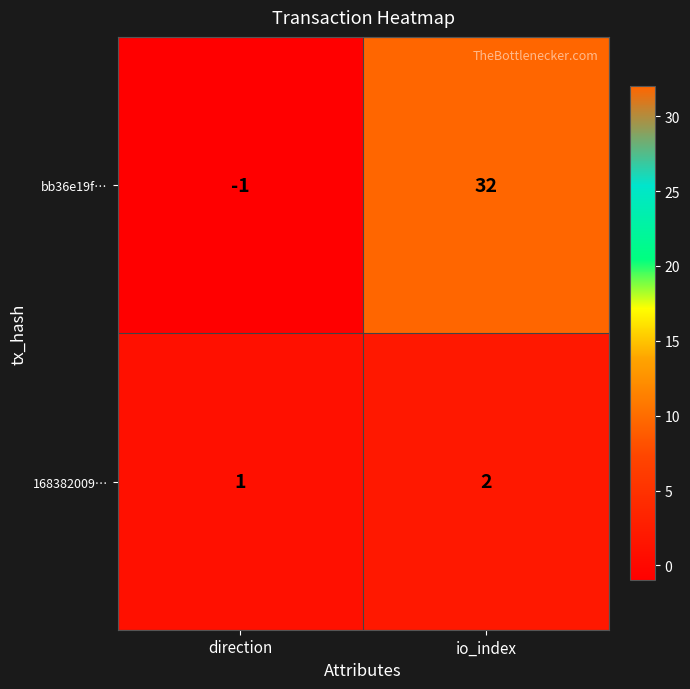

List the series in order of their peak value, lowest first.

168382009…, bb36e19f…